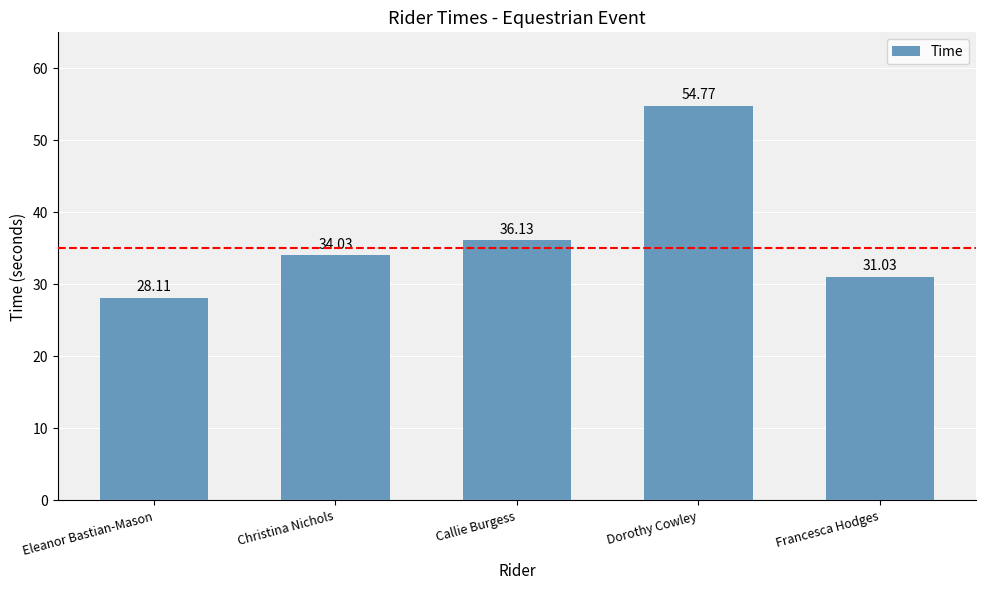

True or false: the data shows 58.7 at Christina Nichols.

False